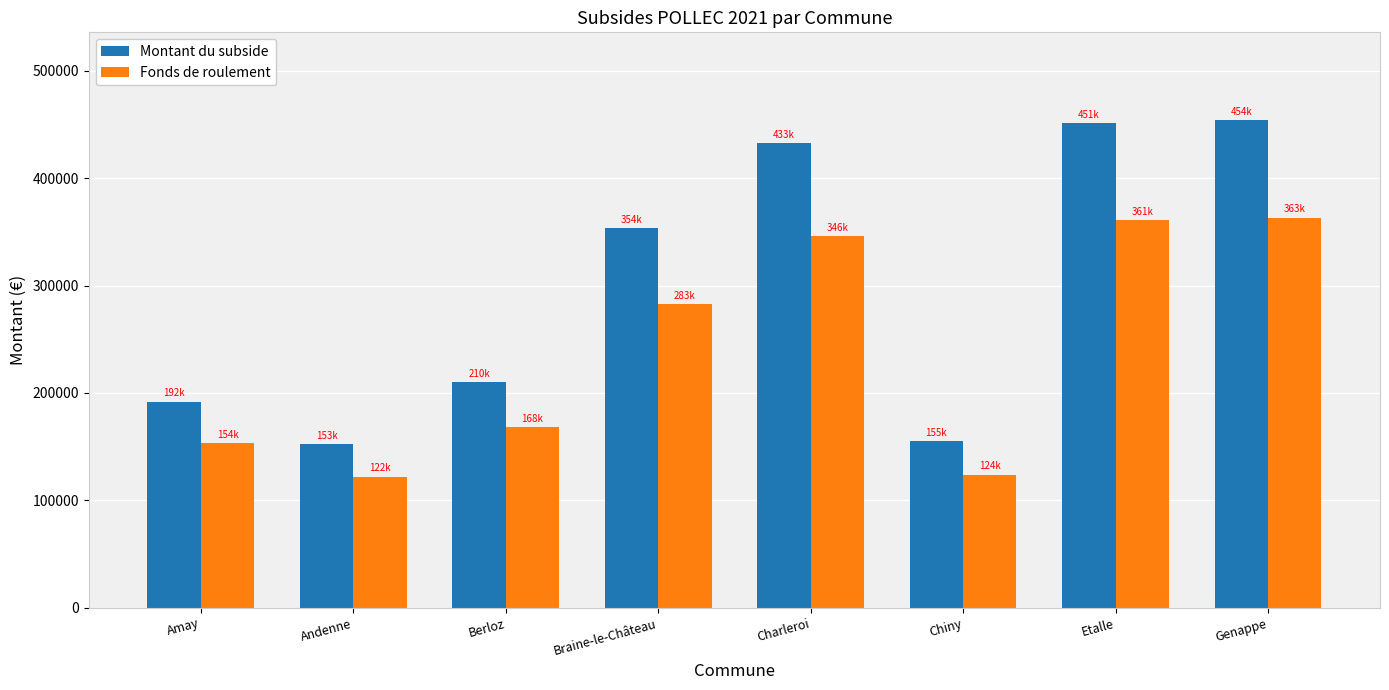

How many groups of bars are there?

8